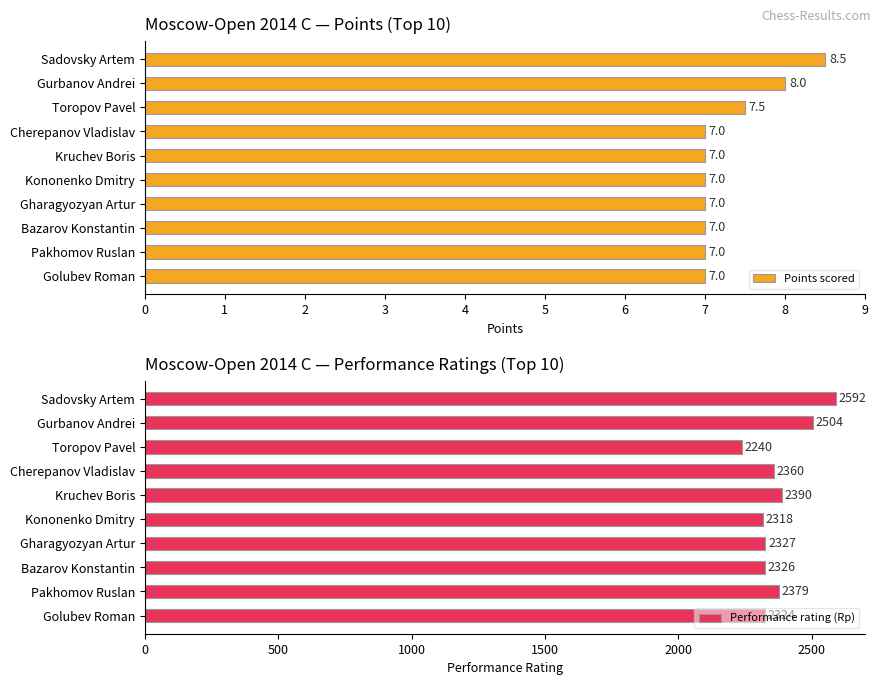

What is the lowest value of the Points scored series?

7.0